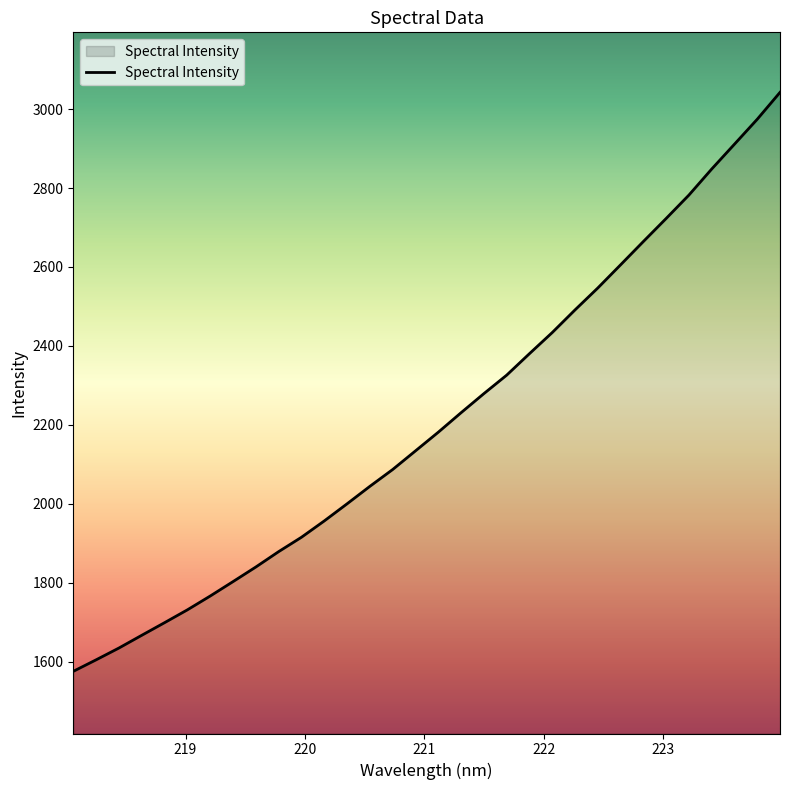

Count the number of data series in this chart.

1